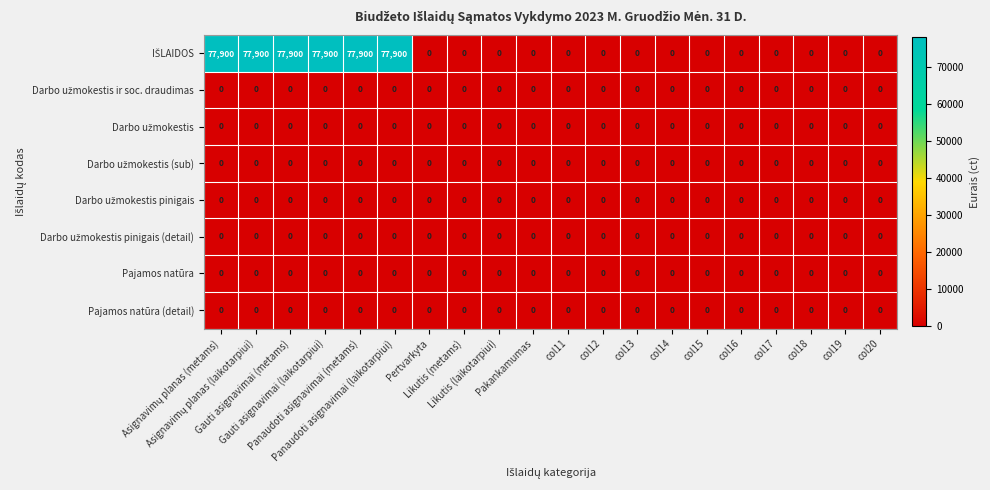

What is the maximum value shown in the chart?

77900